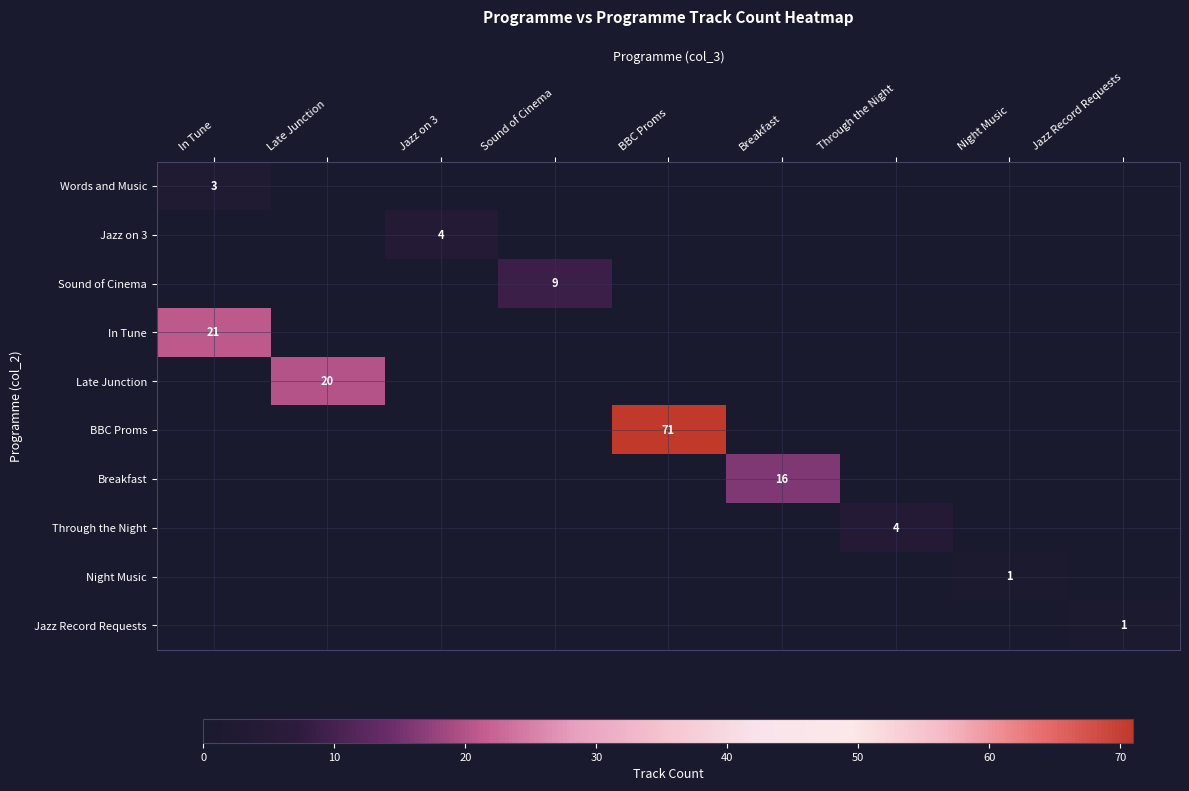

The value of BBC Proms at BBC Proms is 123. True or false?

False